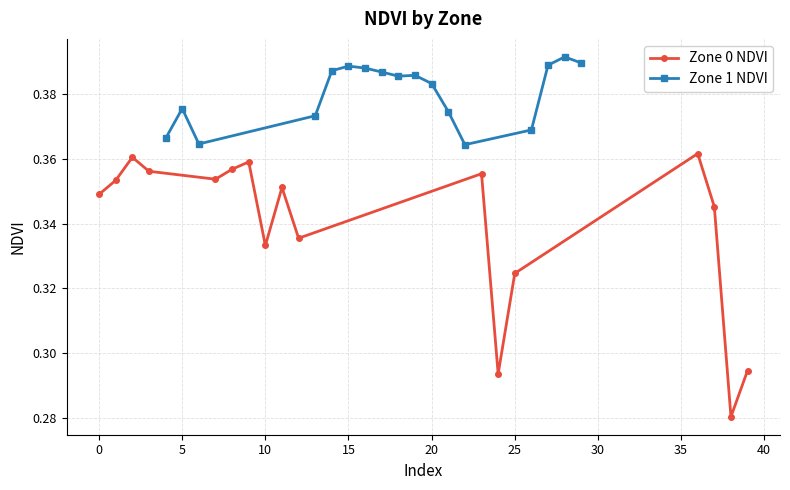

True or false: Zone 0 NDVI has more than 2 points higher than both neighbors.

True